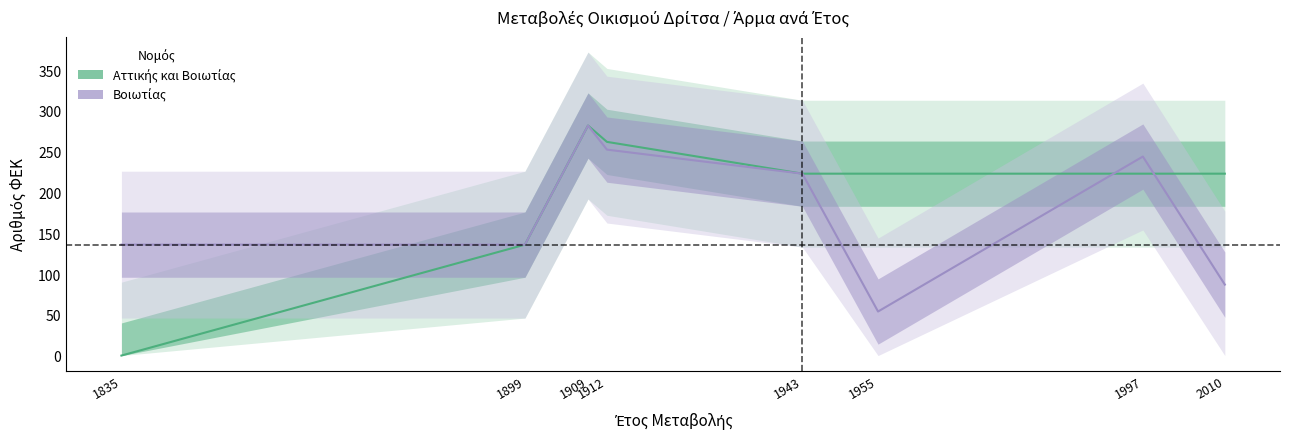

Does the chart display data point markers on the line(s)?

No